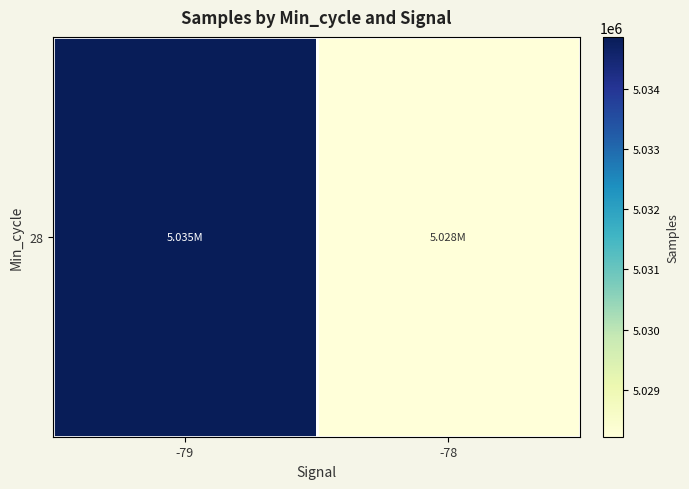

List the labels in order of value, largest first.

-79, -78